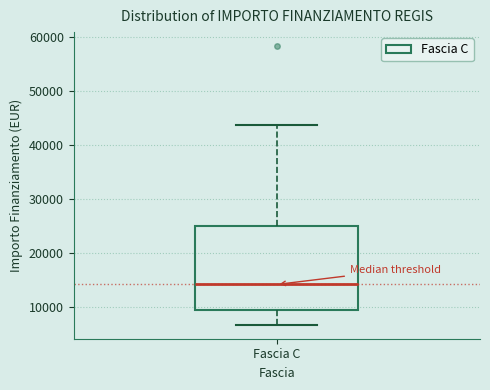

Where is the upper edge of the box for Fascia C on the y-axis? The values are not printed on the chart, so give them approximately, as read against the axis.

25000